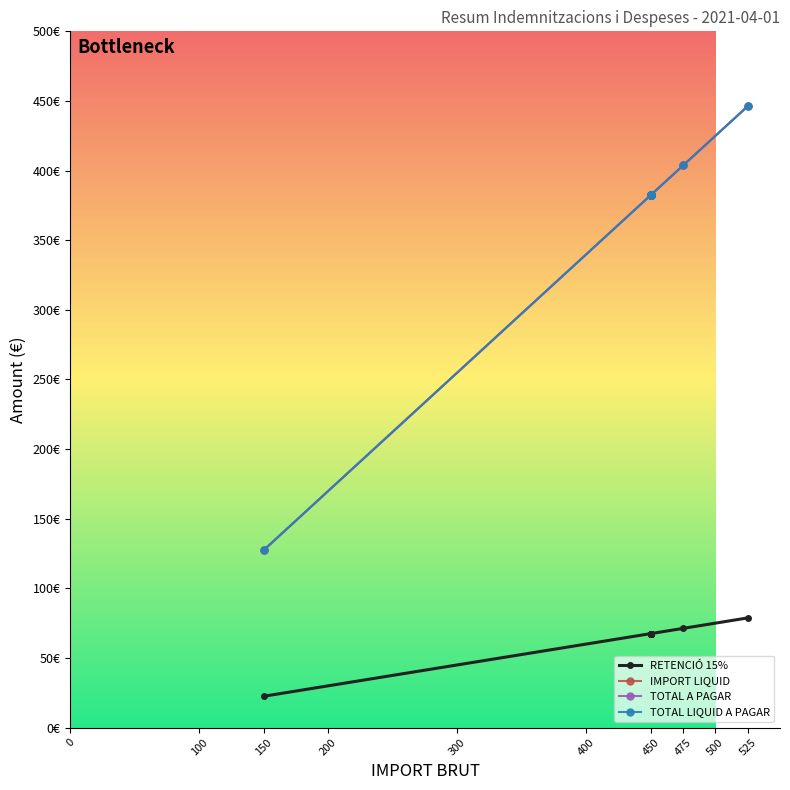

Between 450 and 150, which is larger?

450